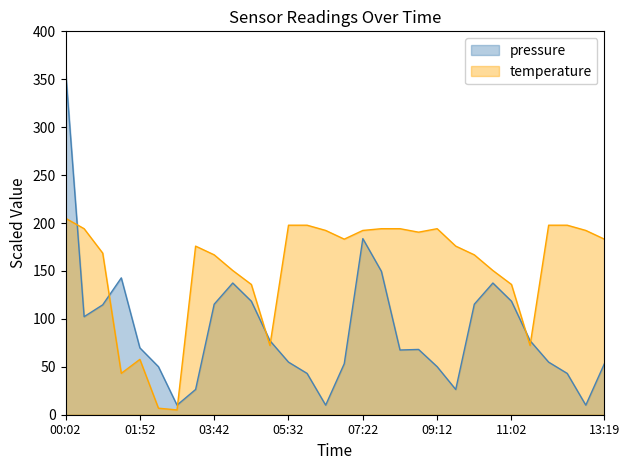

Is it true that pressure equals 77.2 at 11:29?

True